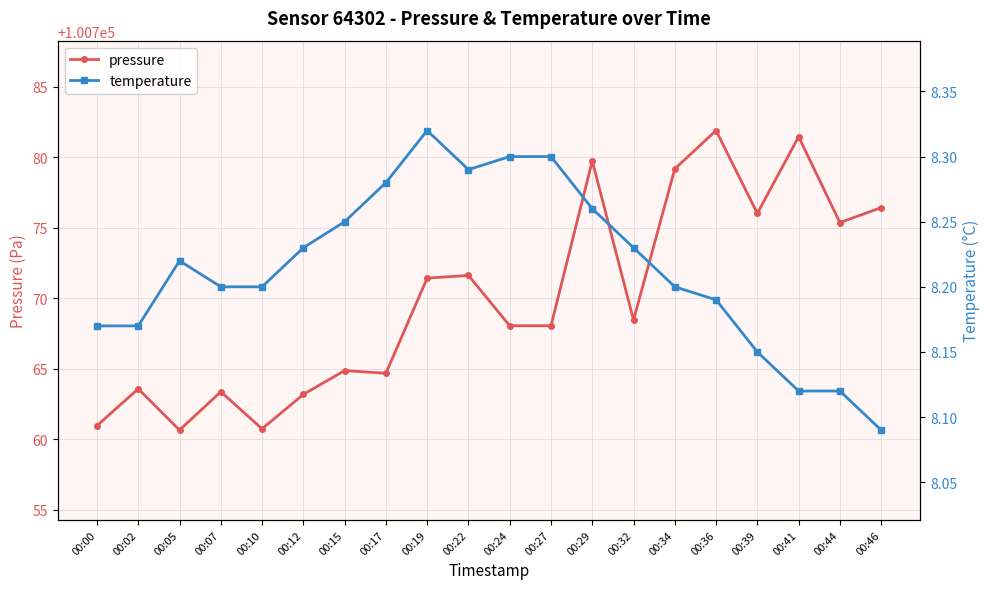

Where is pressure nearest to the value 100771?

00:19